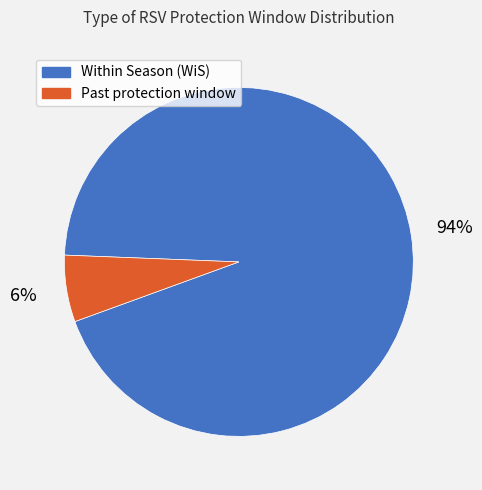

Combined, do Past protection window and Within Season (WiS) account for over 50%?

Yes